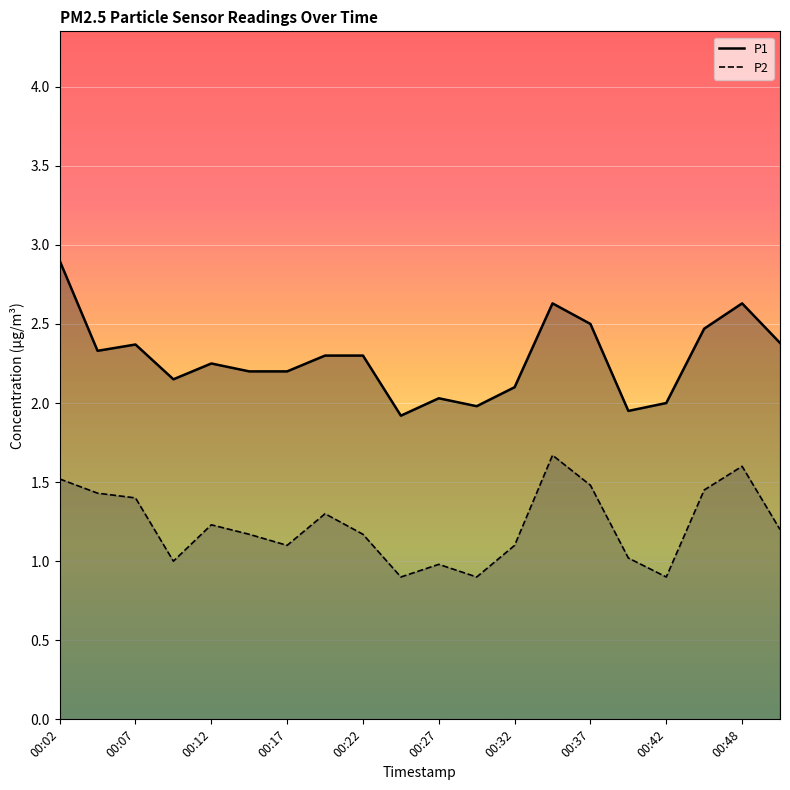

What is the difference between the maximum and second lowest values in the P2 series?

0.8